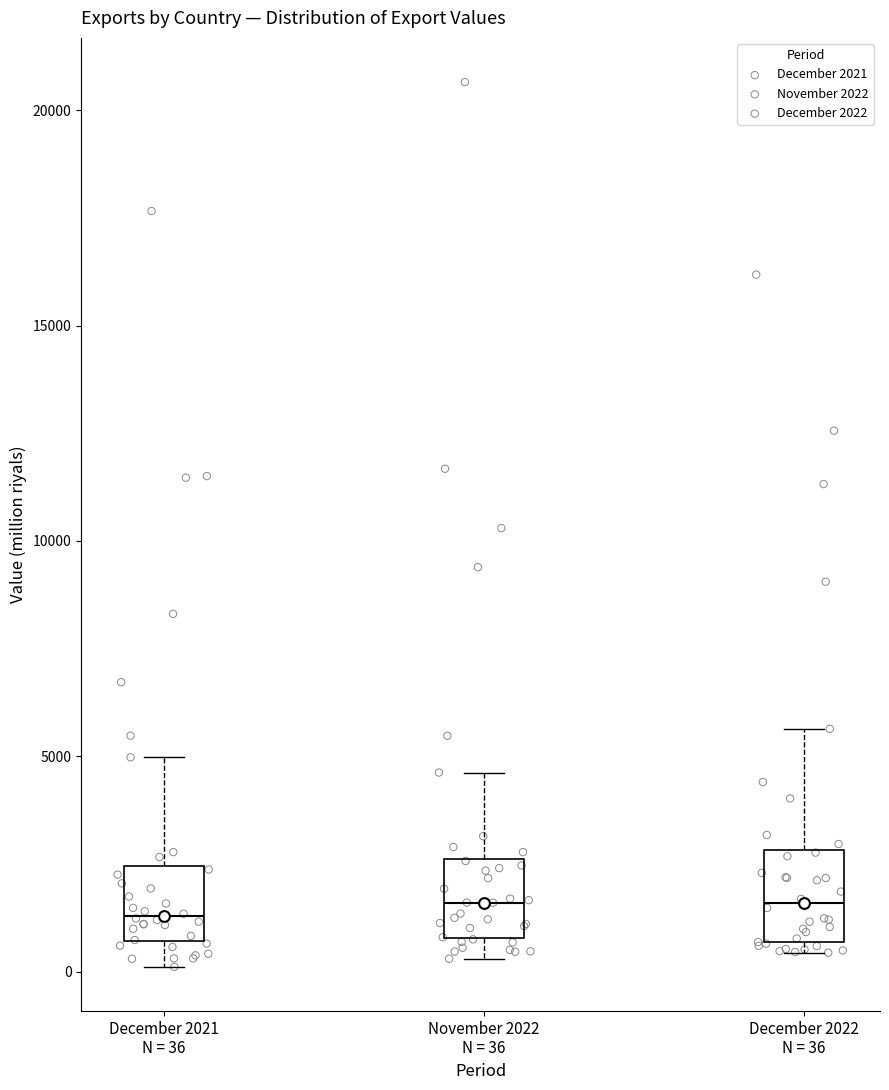

Reading left to right, transcribe this box plot: for each box, give where its median line is, the range the box spans, and where its two whiskers end, as read against the y-axis. The values are not printed on the chart, so give them approximately, as read against the axis.

December 2021 N = 36: median 1500, box 500 to 2500, whiskers 0 to 5000
November 2022 N = 36: median 1500, box 1000 to 2500, whiskers 500 to 4500
December 2022 N = 36: median 1500, box 500 to 3000, whiskers 500 (just below the box's lower edge) to 5500